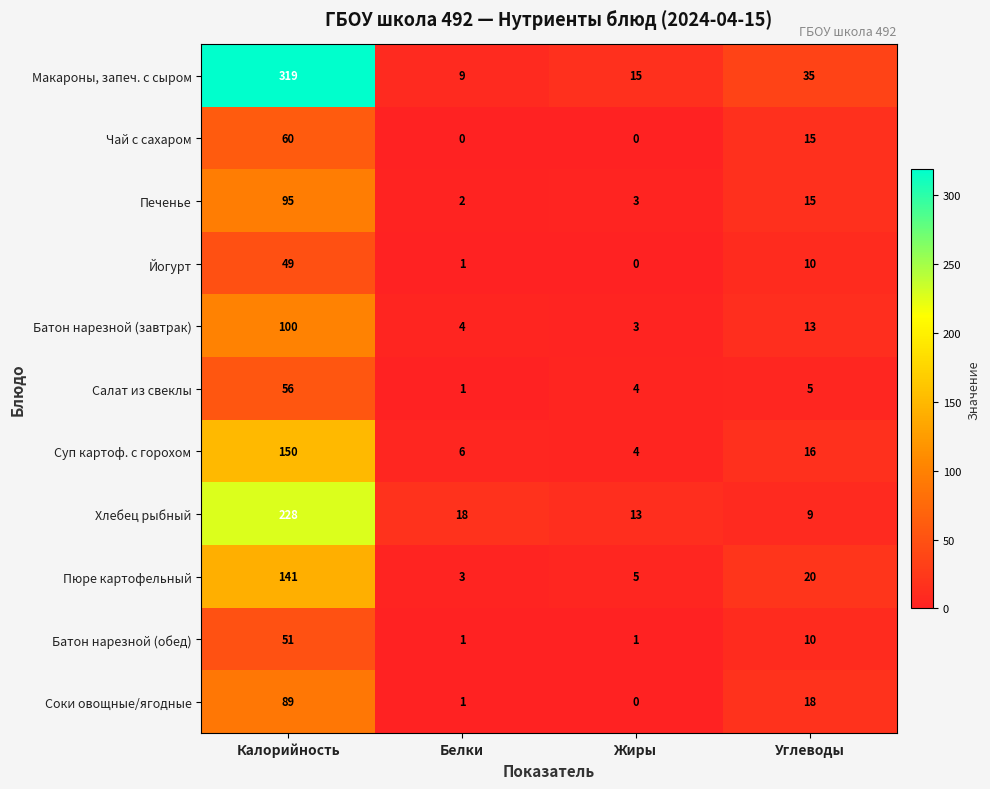

What is the spread (max minus min) of values at Калорийность?

270